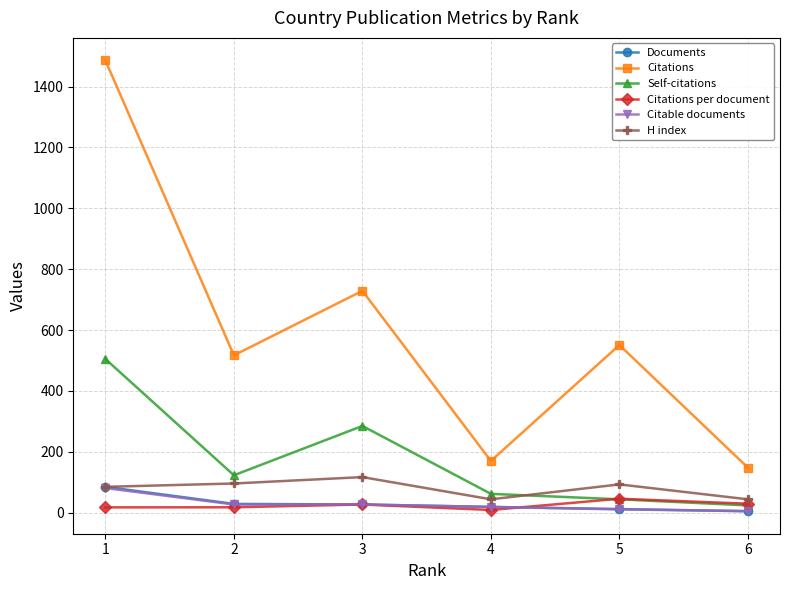

The value of Self-citations at 1 is 859.4. True or false?

False